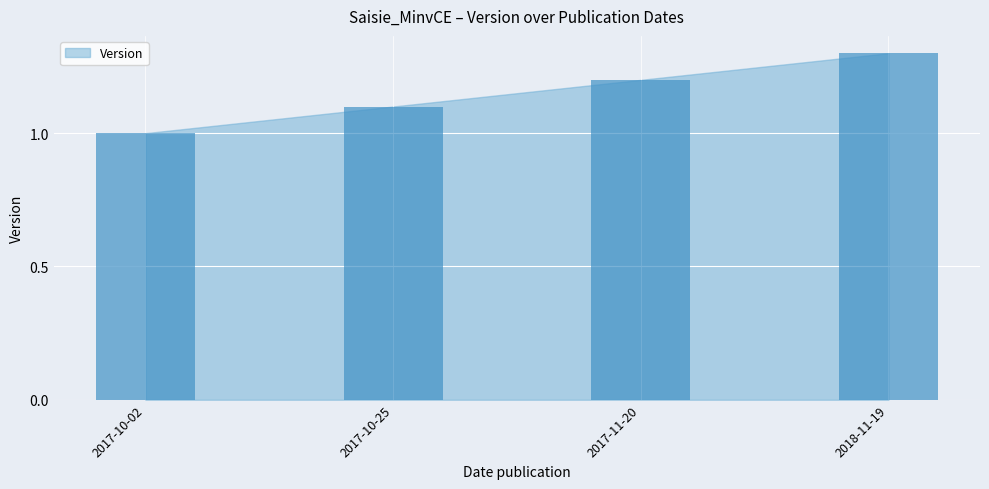

What value does the data have at 2017-10-02?

1.0